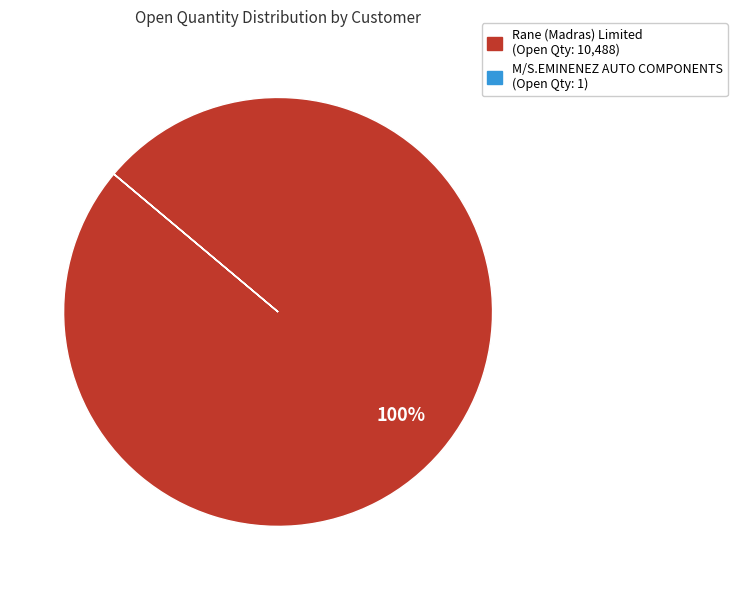

To the nearest percent, what is the difference between the largest and smallest slice percentages?

100%